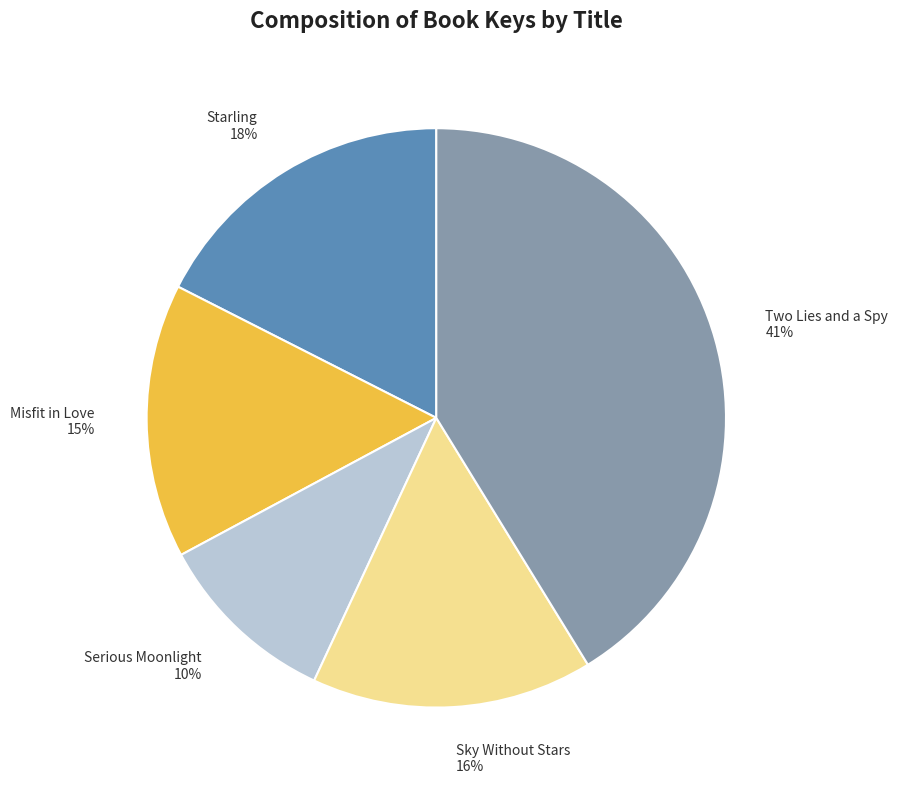

How many slices are in this pie chart?

5